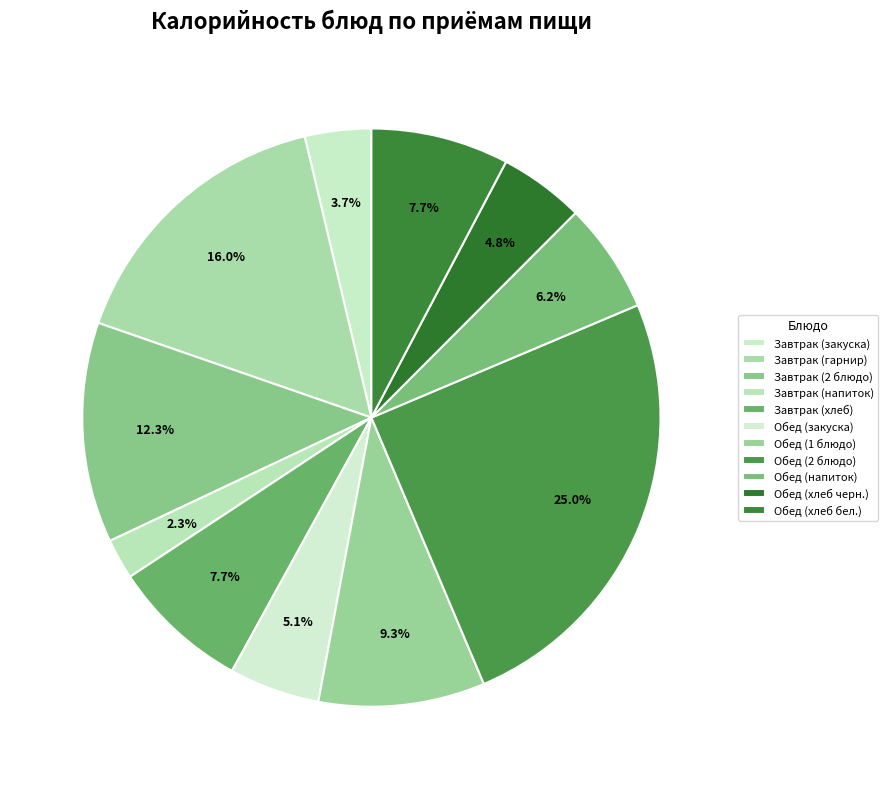

Is there any slice that represents more than half of the pie?

No